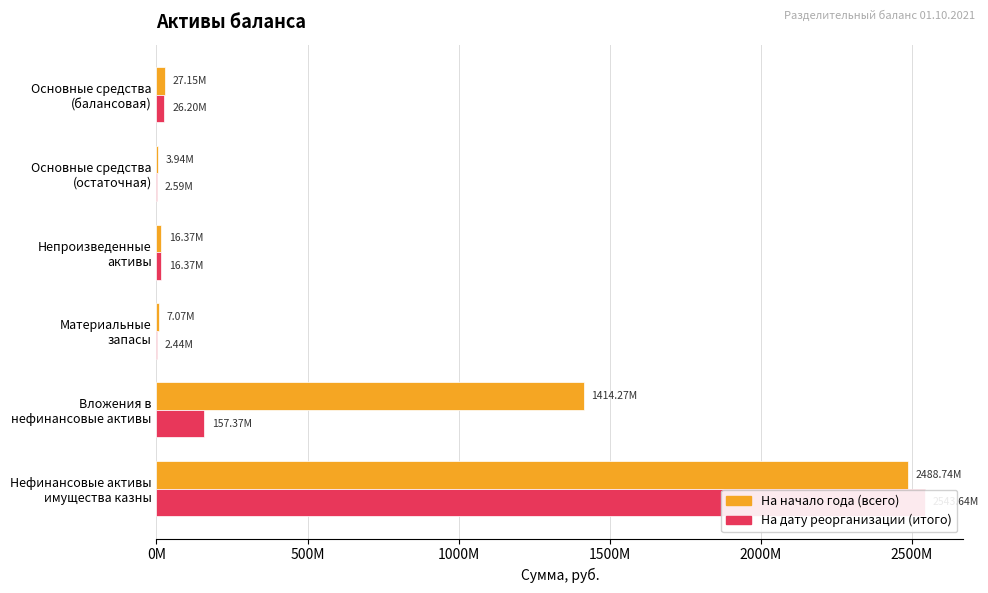

What is the value of the На дату реорганизации (итого) bar at the 5th from the left?

157367024.8